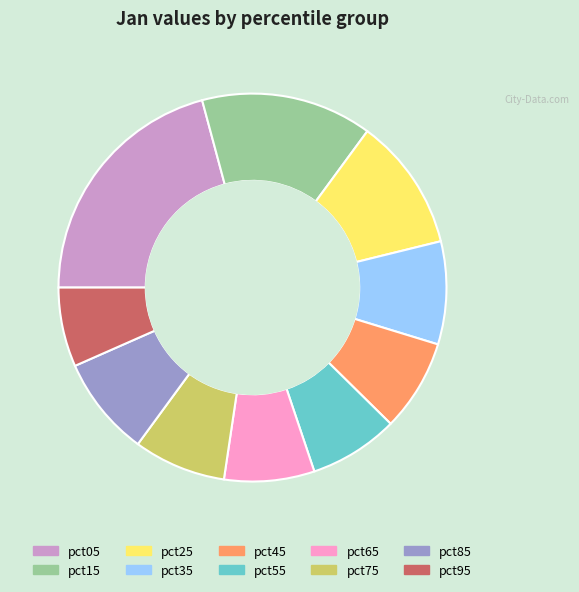

Which category has the smallest portion of the pie?

pct95